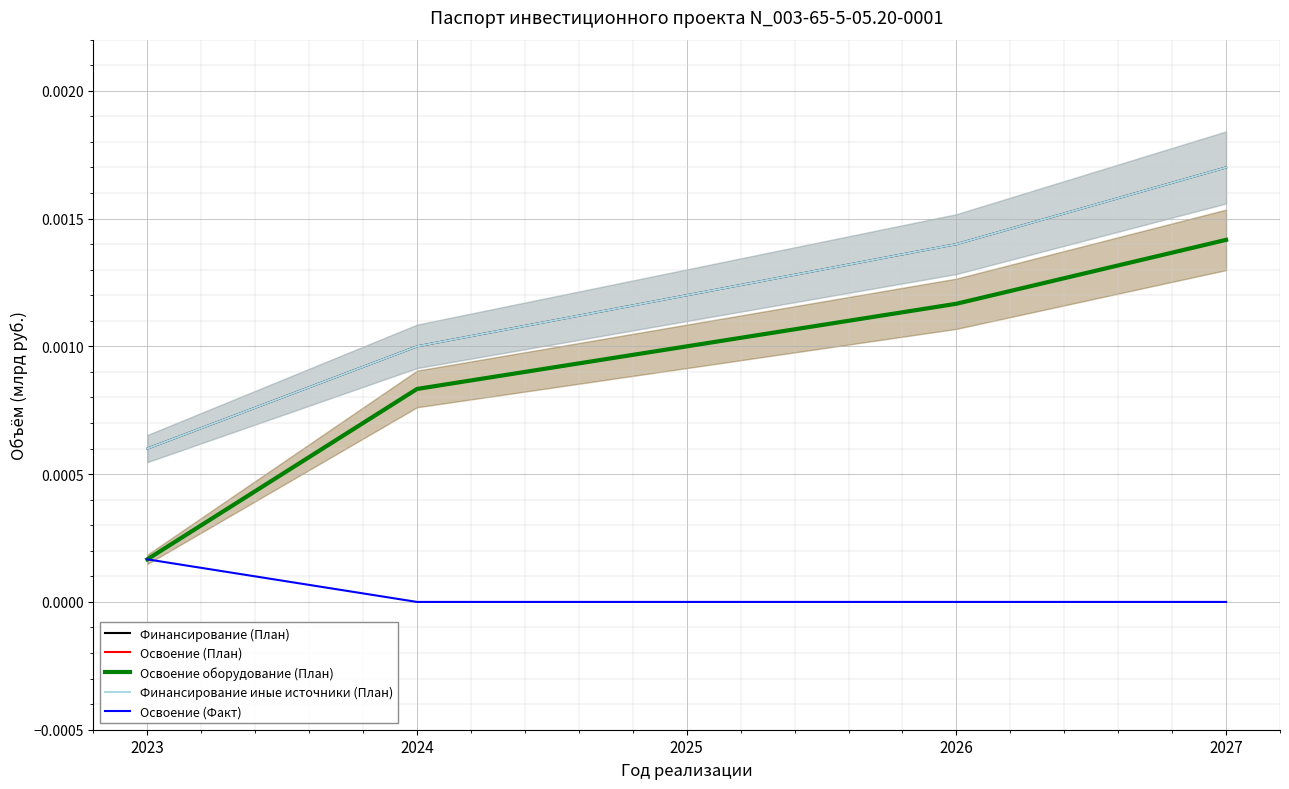

Between 2025 and 2026, which is larger?

2026